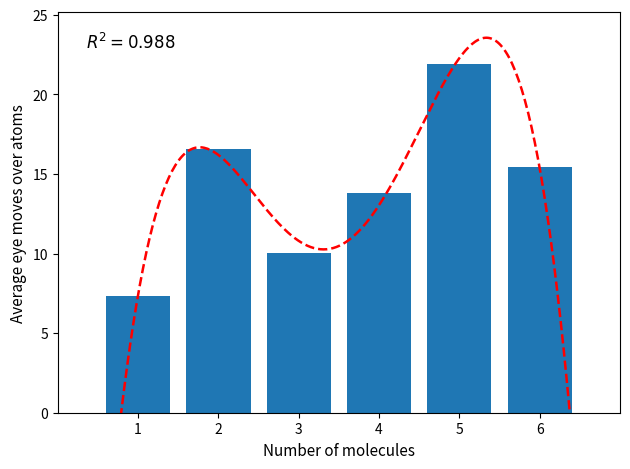

What is the difference between the values at 4 and 2?

2.8